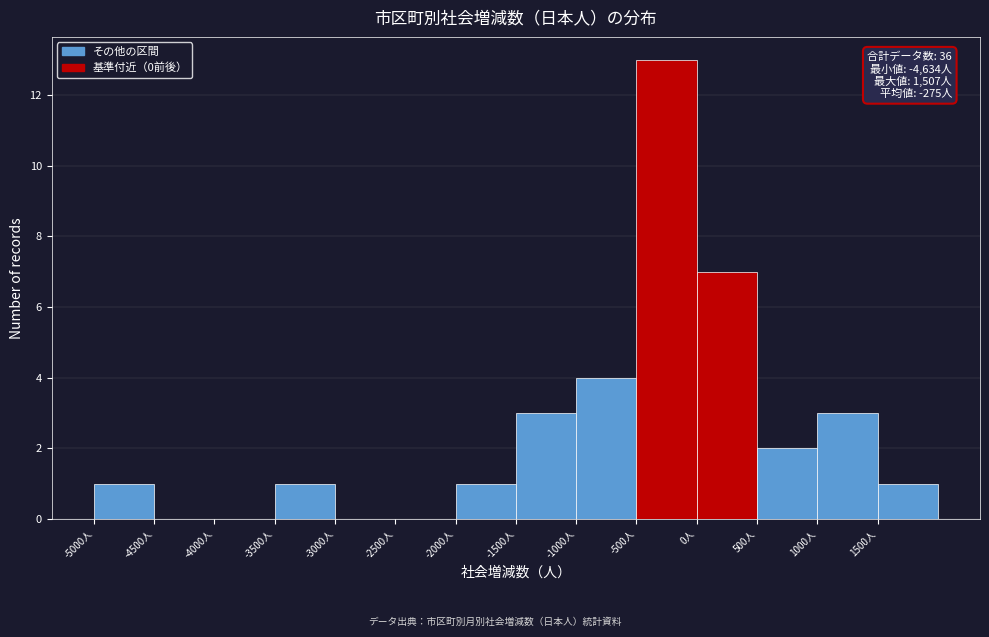

Which range on the x-axis has the tallest bar?

-500 to 0